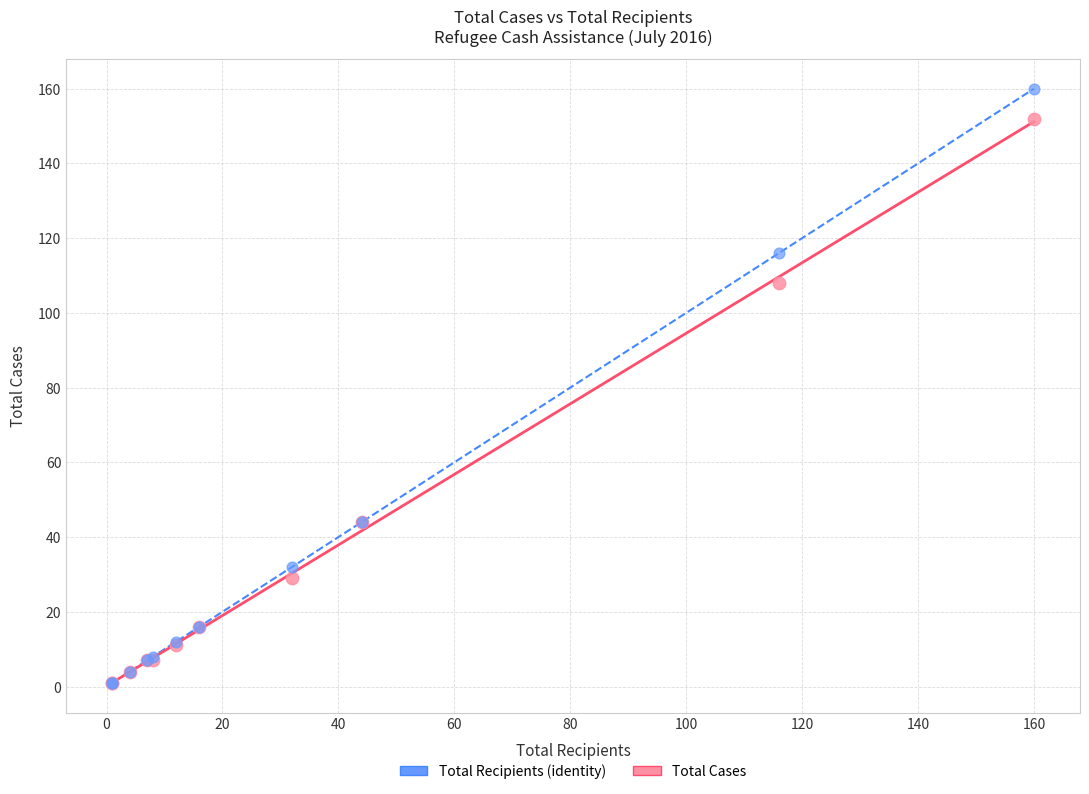

Across all series, what Y value is closest to 80?

108